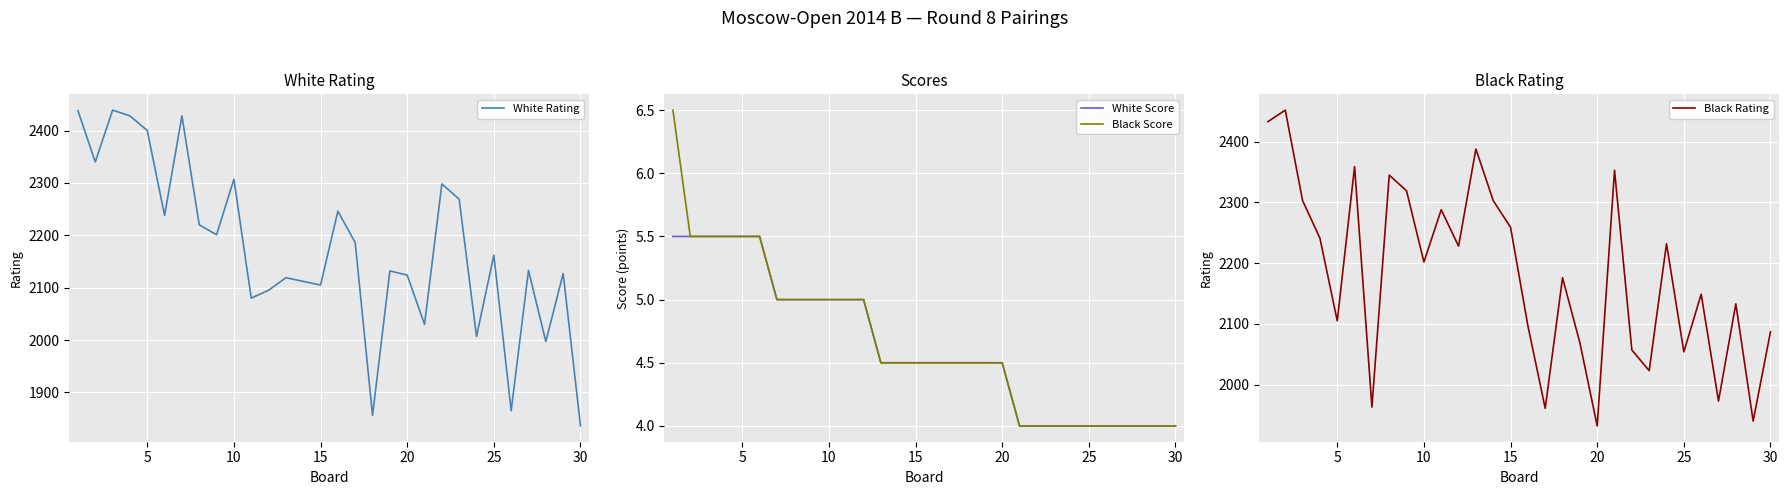

How many lines are shown in the chart?

4